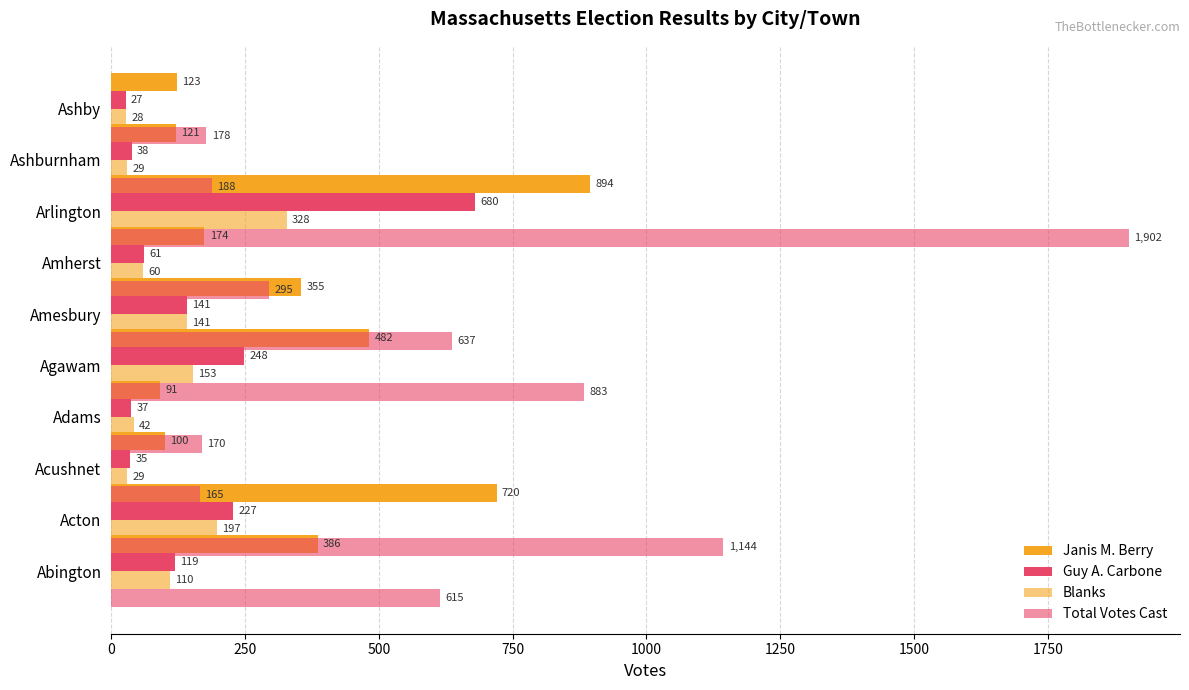

True or false: Janis M. Berry has a value of 132 at Adams.

False